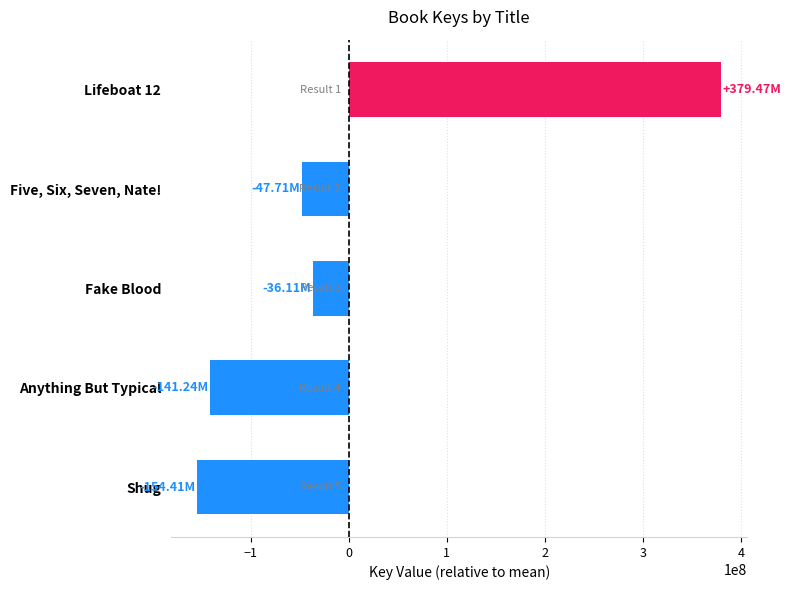

List the labels in order of value, largest first.

Lifeboat 12, Fake Blood, Five, Six, Seven, Nate!, Anything But Typical, Shug